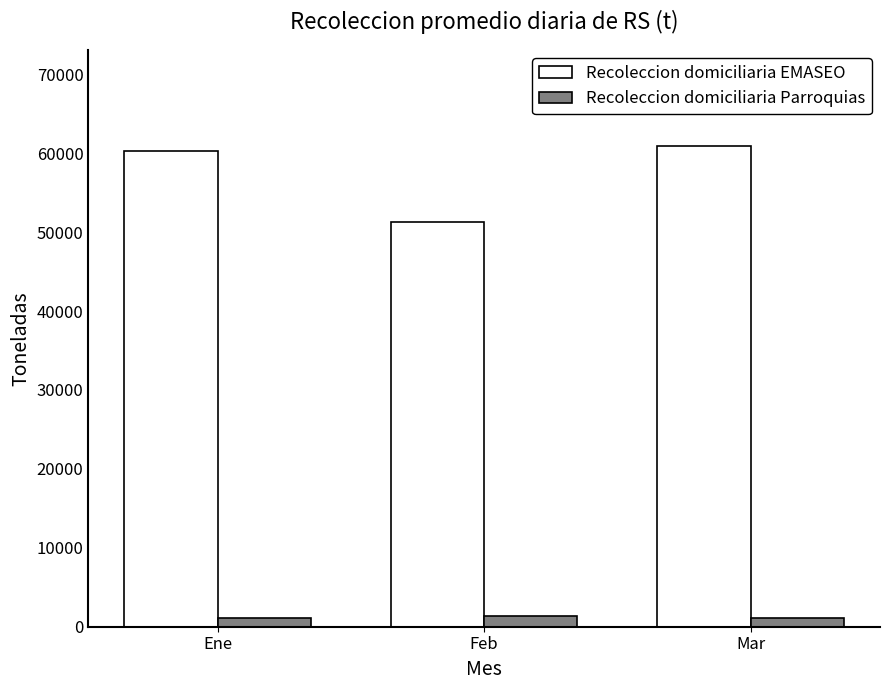

What is the label of the 3rd bar from the right?

Ene